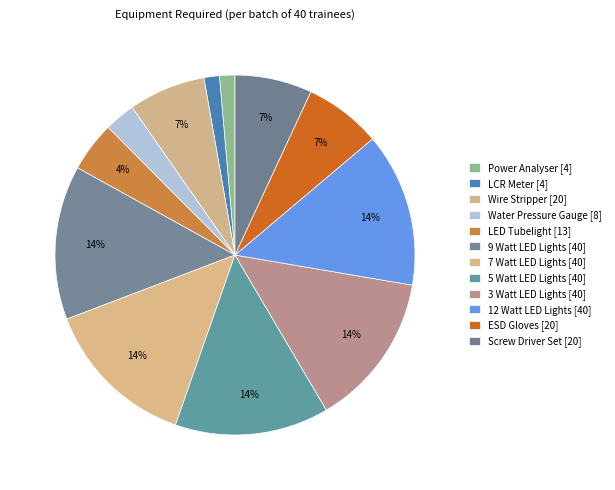

What is the change in value from LCR Meter to 3 Watt LED Lights?

+36